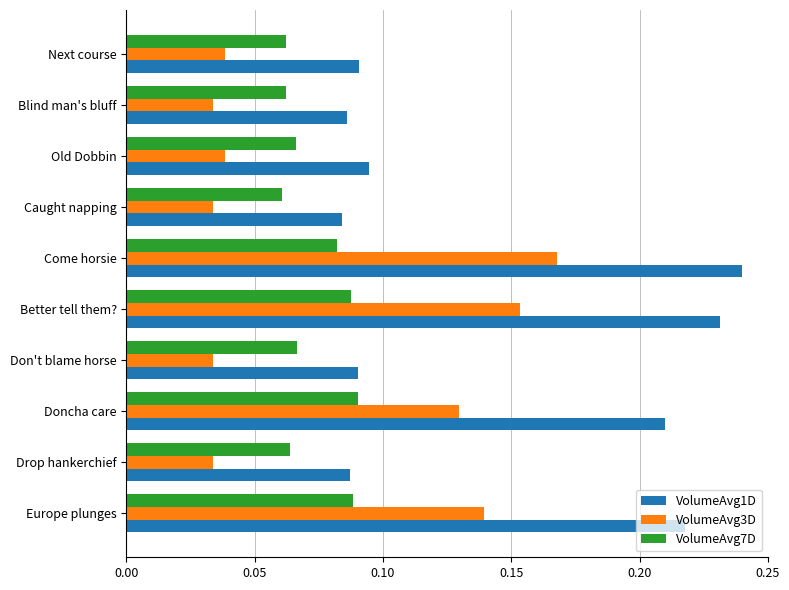

How many VolumeAvg3D values are between 0 and 1?

10